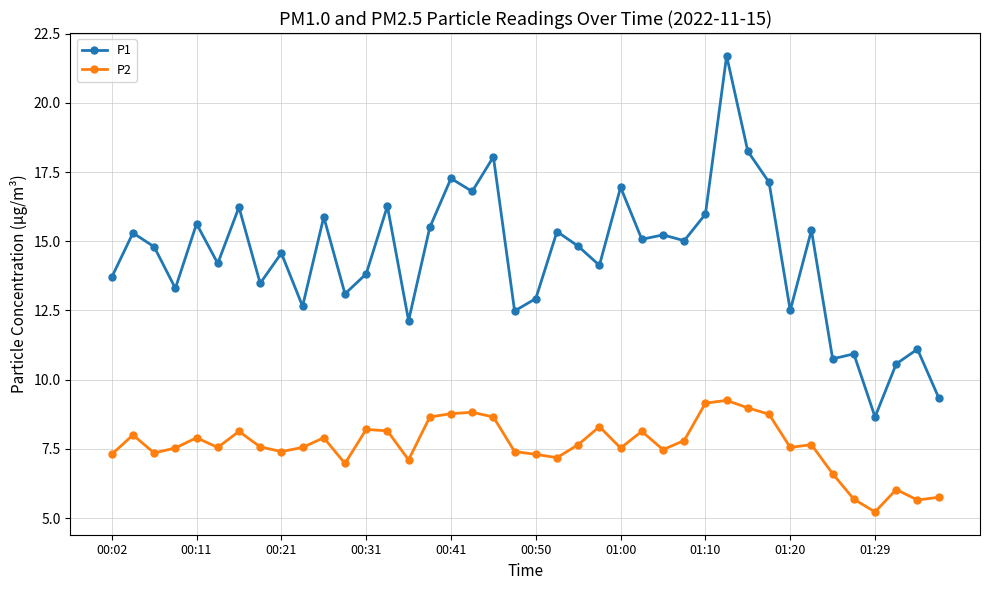

What are all the series names shown in the legend?

P1, P2